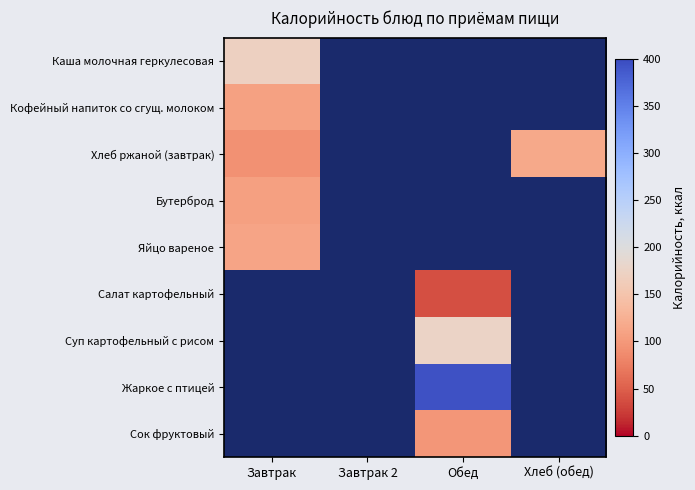

At how many categories does at least one series exceed 378?

1